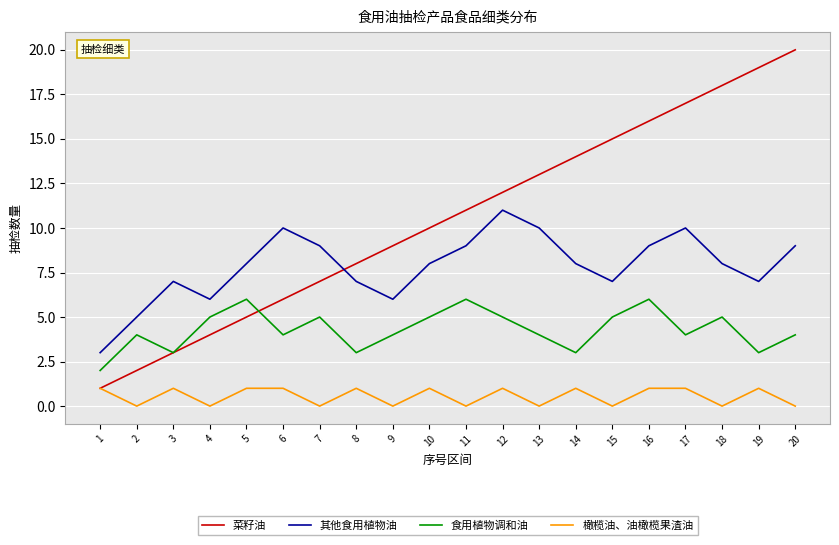

The 菜籽油 series shows 7 at 4. True or false?

False